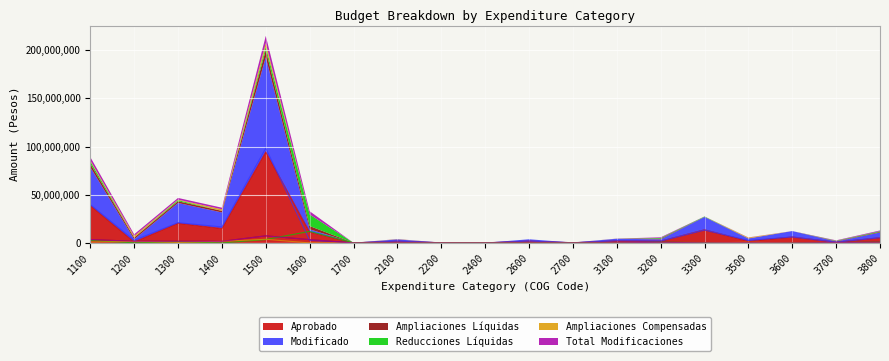

Reading left to right, transcribe all the data shown in this chart.

Aprobado: 38906112.0	1068813.6	20468119.0	15005383.6	94519104.0	11359790.8	59127.0	1786592.0	157000.0	74000.0	1900000.0	200000.0	2144507.4	1866000.0	13623954.2	1909000.0	6175000.0	729174.6	5435679.8
Modificado: 39813354.1	2705286.4	21033366.4	16648390.6	98336191.9	2789024.7	60836.0	1869520.2	165532.1	71910.0	1900000.0	200000.0	2204876.6	1861717.8	13330245.1	2625431.2	6175000.0	758611.6	5399622.7
Ampliaciones Líquidas: 3507606.4	1734874.0	1737735.7	1643007.0	7363797.1	3408171.8	1709.0	123798.0	8532.1	4553.8	0.0	0.0	60369.2	694683.7	97200.8	198323.8	0.0	399739.0	695876.1
Reducciones Líquidas: 2600364.2	98401.3	1172488.3	0.0	3546709.2	11978937.9	0.0	40869.8	0.0	6643.8	0.0	0.0	0.0	698965.8	390909.9	65820.4	0.0	370302.0	731933.2
Ampliaciones Compensadas: 907242.1	1636472.7	565247.4	1643007.0	3817087.9	0.0	1709.0	82928.2	8532.1	0.0	0.0	0.0	60369.2	0.0	0.0	716431.2	0.0	29437.0	0.0
Total Modificaciones: 3507606.4	1734874.0	1737735.7	1643007.0	7363797.1	3408171.8	1709.0	123798.0	8532.1	4553.8	0.0	0.0	60369.2	694683.7	97200.8	198323.8	0.0	399739.0	695876.1